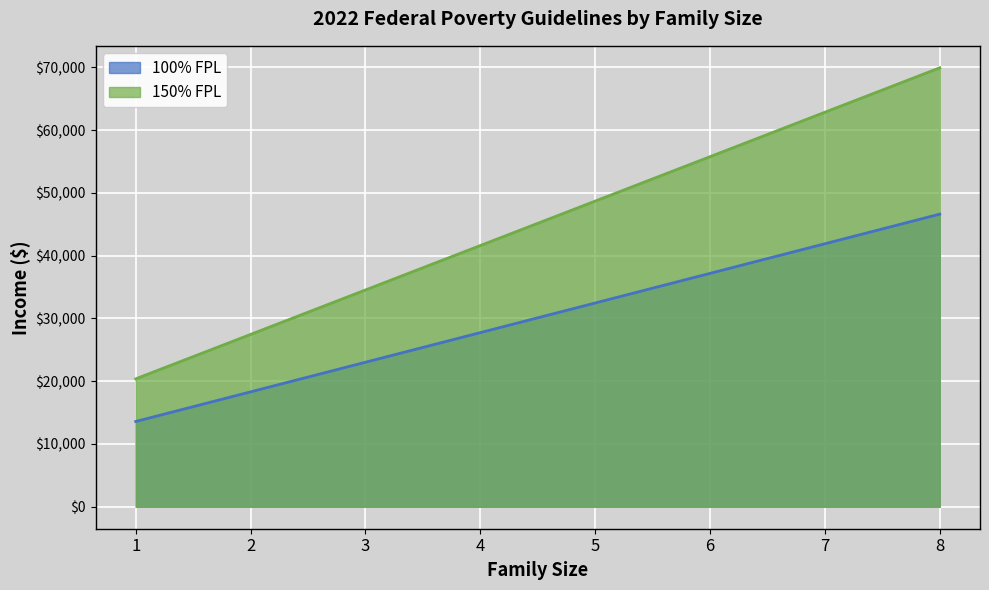

What is the sum of the 100% FPL values at 3 and 4?

50780